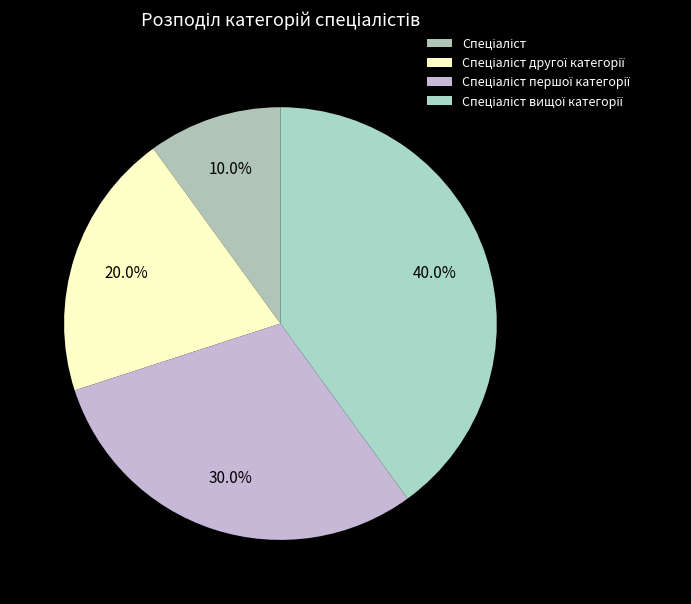

Rank the categories by value from highest to lowest.

Спеціаліст вищої категорії, Спеціаліст першої категорії, Спеціаліст другої категорії, Спеціаліст